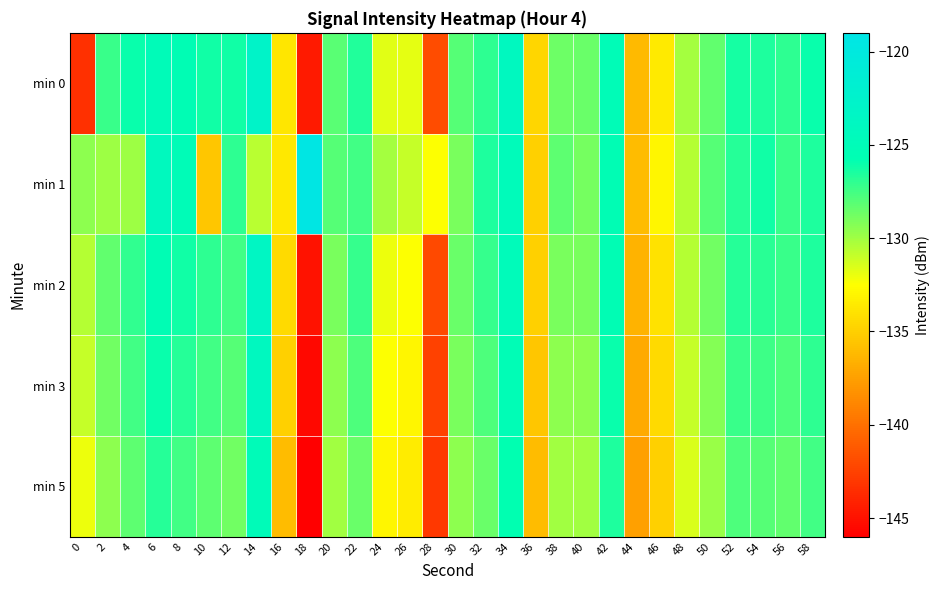

Which category has the lowest value across all series?

18